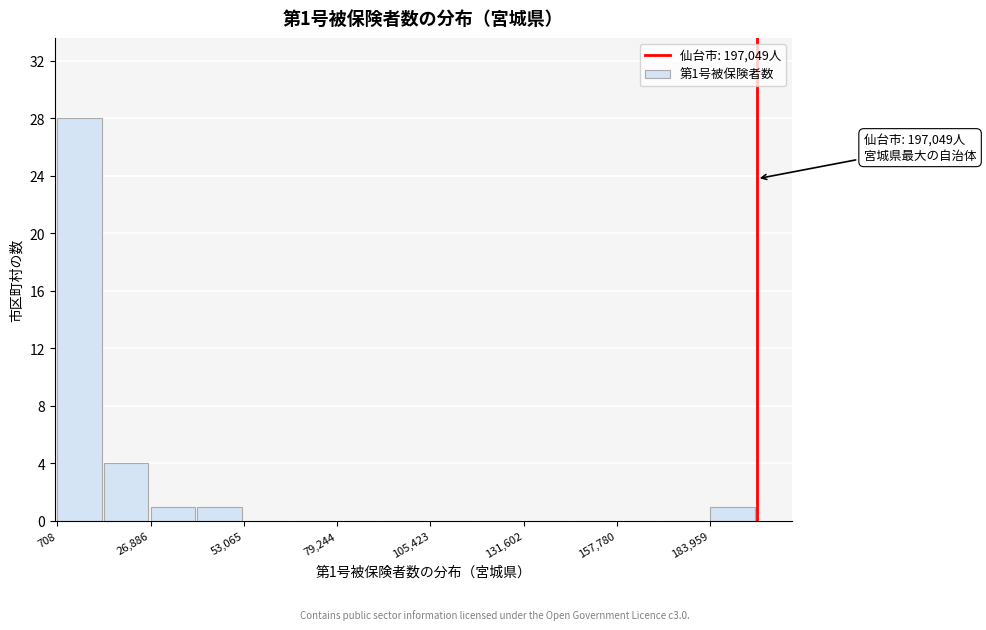

Around what value on the x-axis is the tallest bar? Give the approximate position of its centre, as read against the axis.

5000